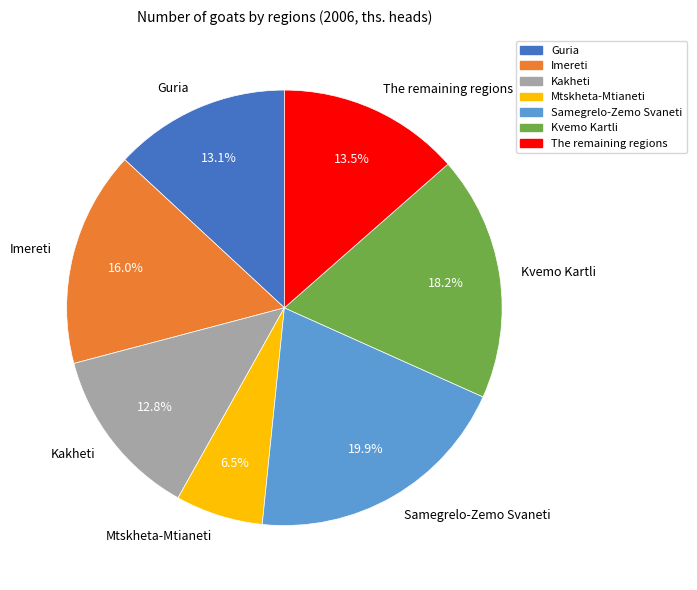

Is there a majority slice in this chart?

No